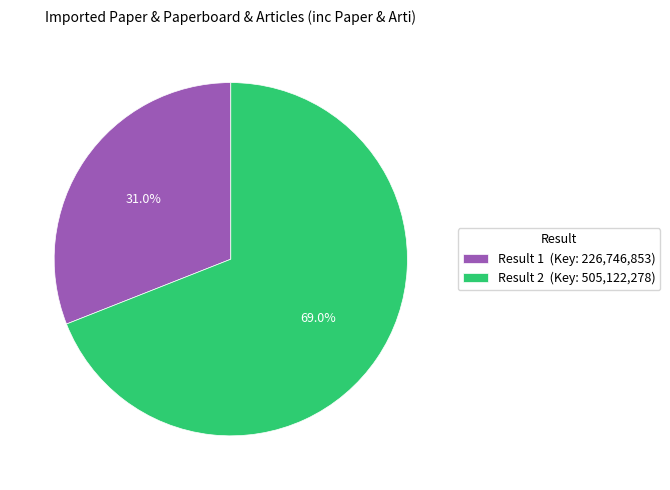

How many slices are in this pie chart?

2